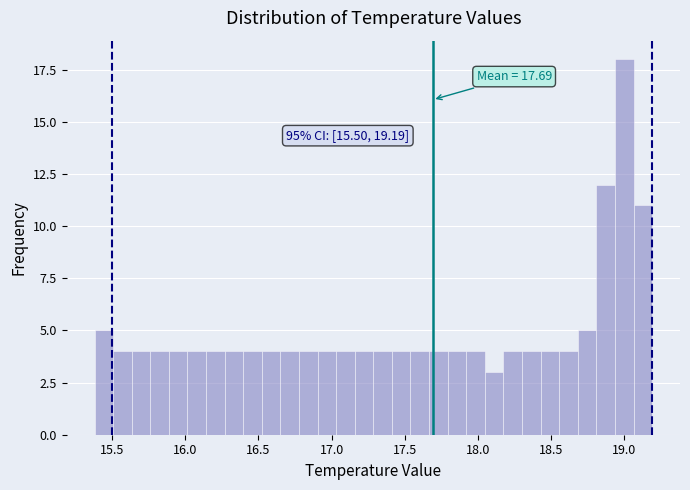

Read against the x-axis, roughly where is the centre of the tallest bar?

19.00